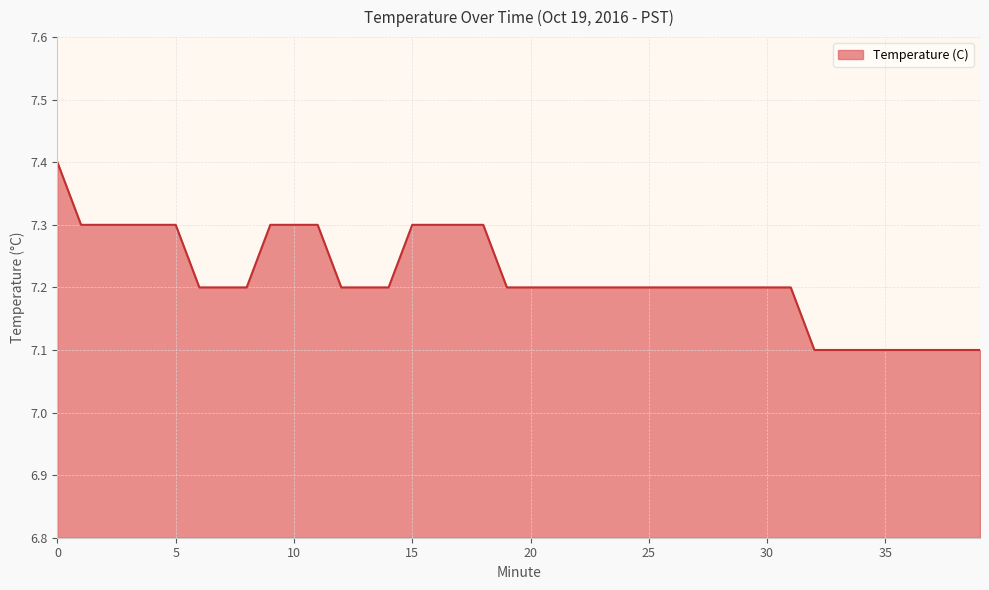

What is the difference between the maximum and minimum values?

0.3